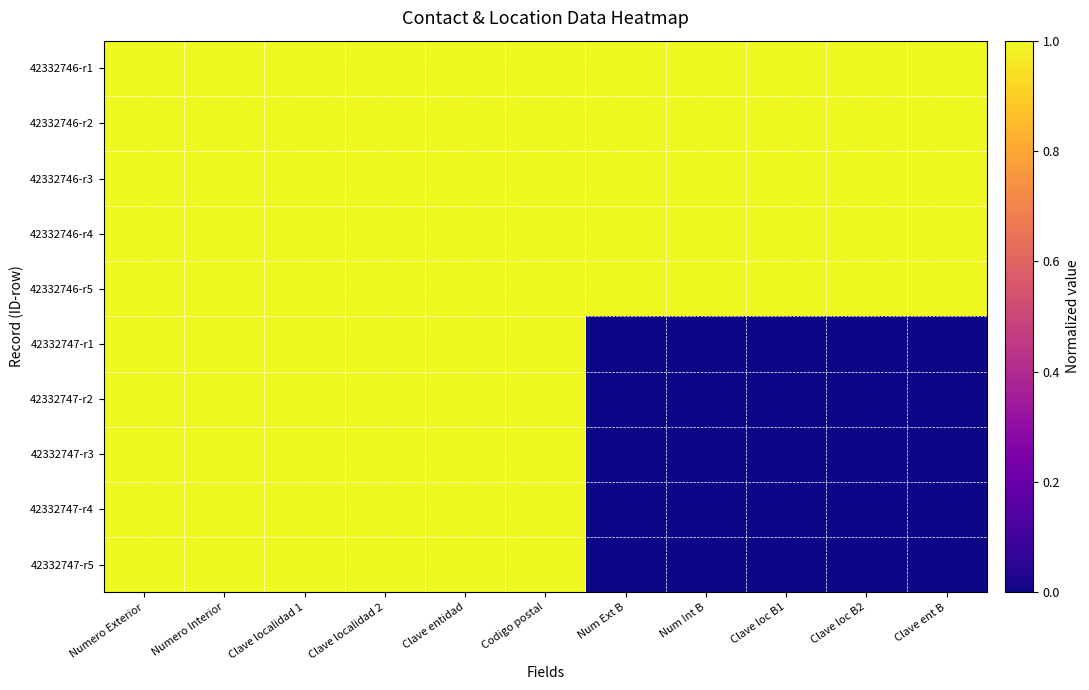

Reading left to right, what are all the values shown in this chart?

42332746-r1: Numero Exterior=1	Numero Interior=1	Clave localidad 1=1	Clave localidad 2=1	Clave entidad=1	Codigo postal=1	Num Ext B=1	Num Int B=1	Clave loc B1=1	Clave loc B2=1	Clave ent B=1
42332746-r2: Numero Exterior=1	Numero Interior=1	Clave localidad 1=1	Clave localidad 2=1	Clave entidad=1	Codigo postal=1	Num Ext B=1	Num Int B=1	Clave loc B1=1	Clave loc B2=1	Clave ent B=1
42332746-r3: Numero Exterior=1	Numero Interior=1	Clave localidad 1=1	Clave localidad 2=1	Clave entidad=1	Codigo postal=1	Num Ext B=1	Num Int B=1	Clave loc B1=1	Clave loc B2=1	Clave ent B=1
42332746-r4: Numero Exterior=1	Numero Interior=1	Clave localidad 1=1	Clave localidad 2=1	Clave entidad=1	Codigo postal=1	Num Ext B=1	Num Int B=1	Clave loc B1=1	Clave loc B2=1	Clave ent B=1
42332746-r5: Numero Exterior=1	Numero Interior=1	Clave localidad 1=1	Clave localidad 2=1	Clave entidad=1	Codigo postal=1	Num Ext B=1	Num Int B=1	Clave loc B1=1	Clave loc B2=1	Clave ent B=1
42332747-r1: Numero Exterior=1	Numero Interior=1	Clave localidad 1=1	Clave localidad 2=1	Clave entidad=1	Codigo postal=1	Num Ext B=0	Num Int B=0	Clave loc B1=0	Clave loc B2=0	Clave ent B=0
42332747-r2: Numero Exterior=1	Numero Interior=1	Clave localidad 1=1	Clave localidad 2=1	Clave entidad=1	Codigo postal=1	Num Ext B=0	Num Int B=0	Clave loc B1=0	Clave loc B2=0	Clave ent B=0
42332747-r3: Numero Exterior=1	Numero Interior=1	Clave localidad 1=1	Clave localidad 2=1	Clave entidad=1	Codigo postal=1	Num Ext B=0	Num Int B=0	Clave loc B1=0	Clave loc B2=0	Clave ent B=0
42332747-r4: Numero Exterior=1	Numero Interior=1	Clave localidad 1=1	Clave localidad 2=1	Clave entidad=1	Codigo postal=1	Num Ext B=0	Num Int B=0	Clave loc B1=0	Clave loc B2=0	Clave ent B=0
42332747-r5: Numero Exterior=1	Numero Interior=1	Clave localidad 1=1	Clave localidad 2=1	Clave entidad=1	Codigo postal=1	Num Ext B=0	Num Int B=0	Clave loc B1=0	Clave loc B2=0	Clave ent B=0